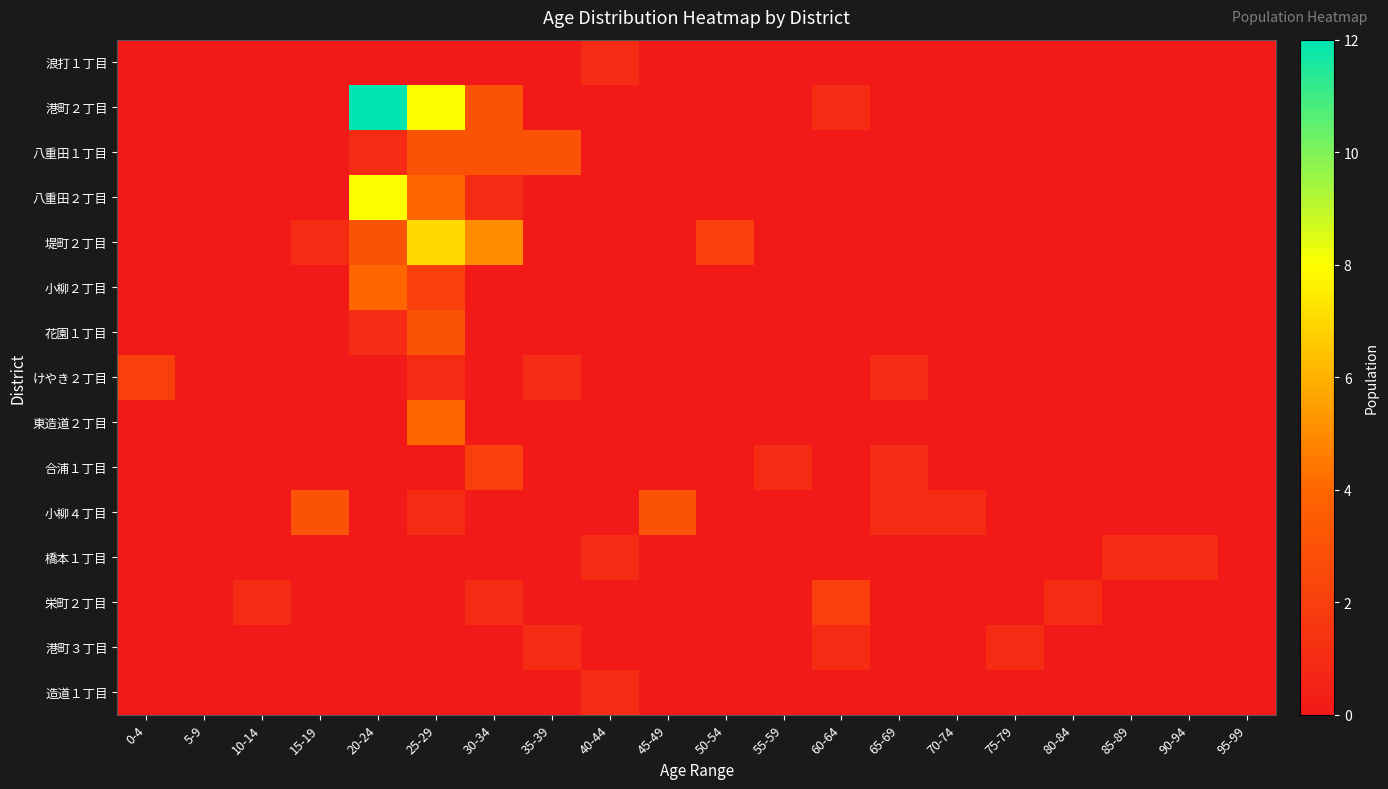

Reading left to right, what are all the values shown in this chart?

浪打１丁目: 0-4=0	5-9=0	10-14=0	15-19=0	20-24=0	25-29=0	30-34=0	35-39=0	40-44=1	45-49=0	50-54=0	55-59=0	60-64=0	65-69=0	70-74=0	75-79=0	80-84=0	85-89=0	90-94=0	95-99=0
港町２丁目: 0-4=0	5-9=0	10-14=0	15-19=0	20-24=12	25-29=8	30-34=3	35-39=0	40-44=0	45-49=0	50-54=0	55-59=0	60-64=1	65-69=0	70-74=0	75-79=0	80-84=0	85-89=0	90-94=0	95-99=0
八重田１丁目: 0-4=0	5-9=0	10-14=0	15-19=0	20-24=1	25-29=3	30-34=3	35-39=3	40-44=0	45-49=0	50-54=0	55-59=0	60-64=0	65-69=0	70-74=0	75-79=0	80-84=0	85-89=0	90-94=0	95-99=0
八重田２丁目: 0-4=0	5-9=0	10-14=0	15-19=0	20-24=8	25-29=4	30-34=1	35-39=0	40-44=0	45-49=0	50-54=0	55-59=0	60-64=0	65-69=0	70-74=0	75-79=0	80-84=0	85-89=0	90-94=0	95-99=0
堤町２丁目: 0-4=0	5-9=0	10-14=0	15-19=1	20-24=3	25-29=7	30-34=5	35-39=0	40-44=0	45-49=0	50-54=2	55-59=0	60-64=0	65-69=0	70-74=0	75-79=0	80-84=0	85-89=0	90-94=0	95-99=0
小柳２丁目: 0-4=0	5-9=0	10-14=0	15-19=0	20-24=4	25-29=2	30-34=0	35-39=0	40-44=0	45-49=0	50-54=0	55-59=0	60-64=0	65-69=0	70-74=0	75-79=0	80-84=0	85-89=0	90-94=0	95-99=0
花園１丁目: 0-4=0	5-9=0	10-14=0	15-19=0	20-24=1	25-29=3	30-34=0	35-39=0	40-44=0	45-49=0	50-54=0	55-59=0	60-64=0	65-69=0	70-74=0	75-79=0	80-84=0	85-89=0	90-94=0	95-99=0
けやき２丁目: 0-4=2	5-9=0	10-14=0	15-19=0	20-24=0	25-29=1	30-34=0	35-39=1	40-44=0	45-49=0	50-54=0	55-59=0	60-64=0	65-69=1	70-74=0	75-79=0	80-84=0	85-89=0	90-94=0	95-99=0
東造道２丁目: 0-4=0	5-9=0	10-14=0	15-19=0	20-24=0	25-29=4	30-34=0	35-39=0	40-44=0	45-49=0	50-54=0	55-59=0	60-64=0	65-69=0	70-74=0	75-79=0	80-84=0	85-89=0	90-94=0	95-99=0
合浦１丁目: 0-4=0	5-9=0	10-14=0	15-19=0	20-24=0	25-29=0	30-34=2	35-39=0	40-44=0	45-49=0	50-54=0	55-59=1	60-64=0	65-69=1	70-74=0	75-79=0	80-84=0	85-89=0	90-94=0	95-99=0
小柳４丁目: 0-4=0	5-9=0	10-14=0	15-19=3	20-24=0	25-29=1	30-34=0	35-39=0	40-44=0	45-49=3	50-54=0	55-59=0	60-64=0	65-69=1	70-74=1	75-79=0	80-84=0	85-89=0	90-94=0	95-99=0
橋本１丁目: 0-4=0	5-9=0	10-14=0	15-19=0	20-24=0	25-29=0	30-34=0	35-39=0	40-44=1	45-49=0	50-54=0	55-59=0	60-64=0	65-69=0	70-74=0	75-79=0	80-84=0	85-89=1	90-94=1	95-99=0
栄町２丁目: 0-4=0	5-9=0	10-14=1	15-19=0	20-24=0	25-29=0	30-34=1	35-39=0	40-44=0	45-49=0	50-54=0	55-59=0	60-64=2	65-69=0	70-74=0	75-79=0	80-84=1	85-89=0	90-94=0	95-99=0
港町３丁目: 0-4=0	5-9=0	10-14=0	15-19=0	20-24=0	25-29=0	30-34=0	35-39=1	40-44=0	45-49=0	50-54=0	55-59=0	60-64=1	65-69=0	70-74=0	75-79=1	80-84=0	85-89=0	90-94=0	95-99=0
造道１丁目: 0-4=0	5-9=0	10-14=0	15-19=0	20-24=0	25-29=0	30-34=0	35-39=0	40-44=1	45-49=0	50-54=0	55-59=0	60-64=0	65-69=0	70-74=0	75-79=0	80-84=0	85-89=0	90-94=0	95-99=0